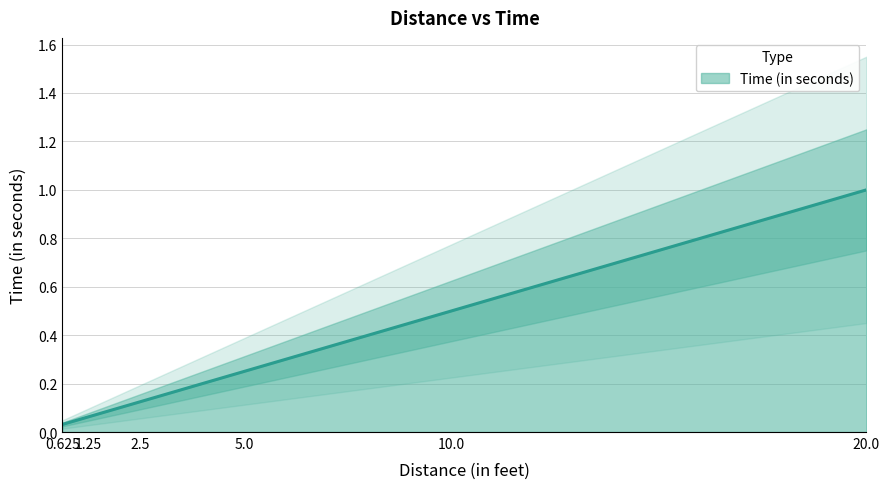

Which label corresponds to the smallest value in the chart?

0.625